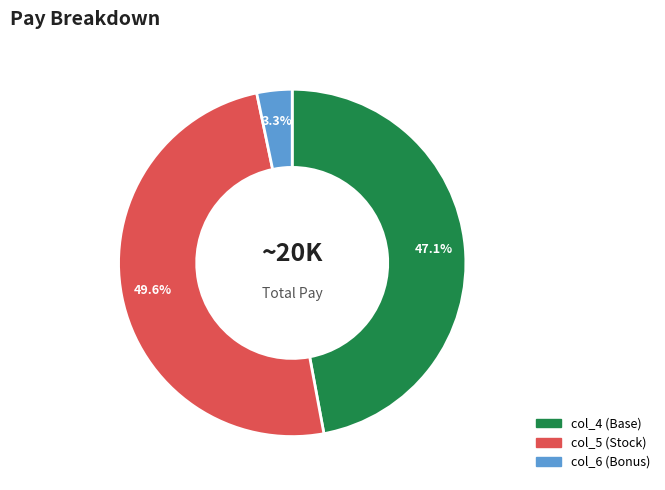

What percentage is NOT represented by col_5 (Stock)?

50.4%